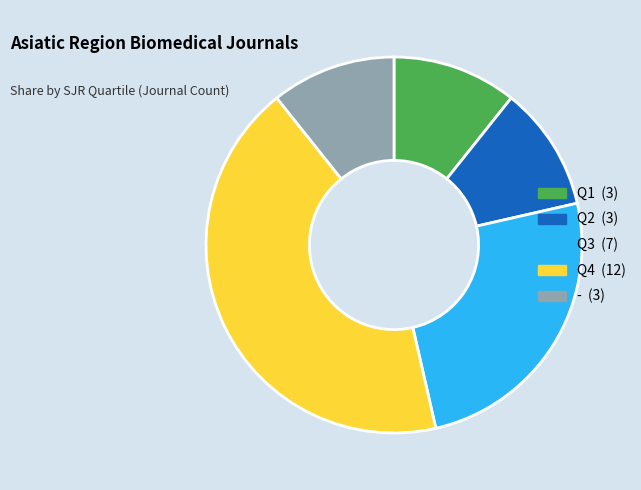

Do Q4 and Q2 together represent more than half of the pie?

Yes